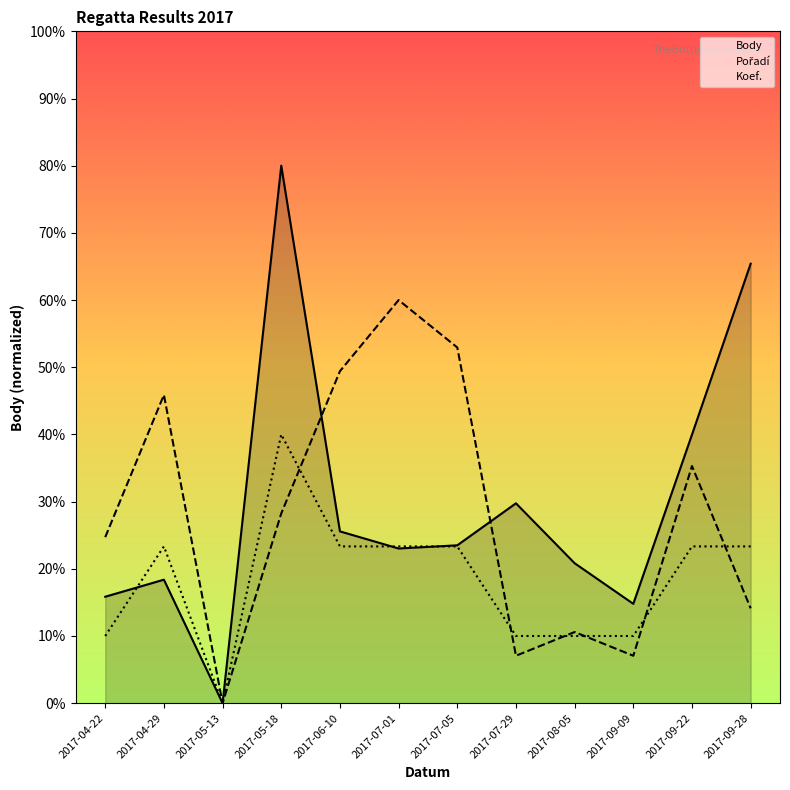

At which label does Pořadí reach its minimum?

2017-05-13